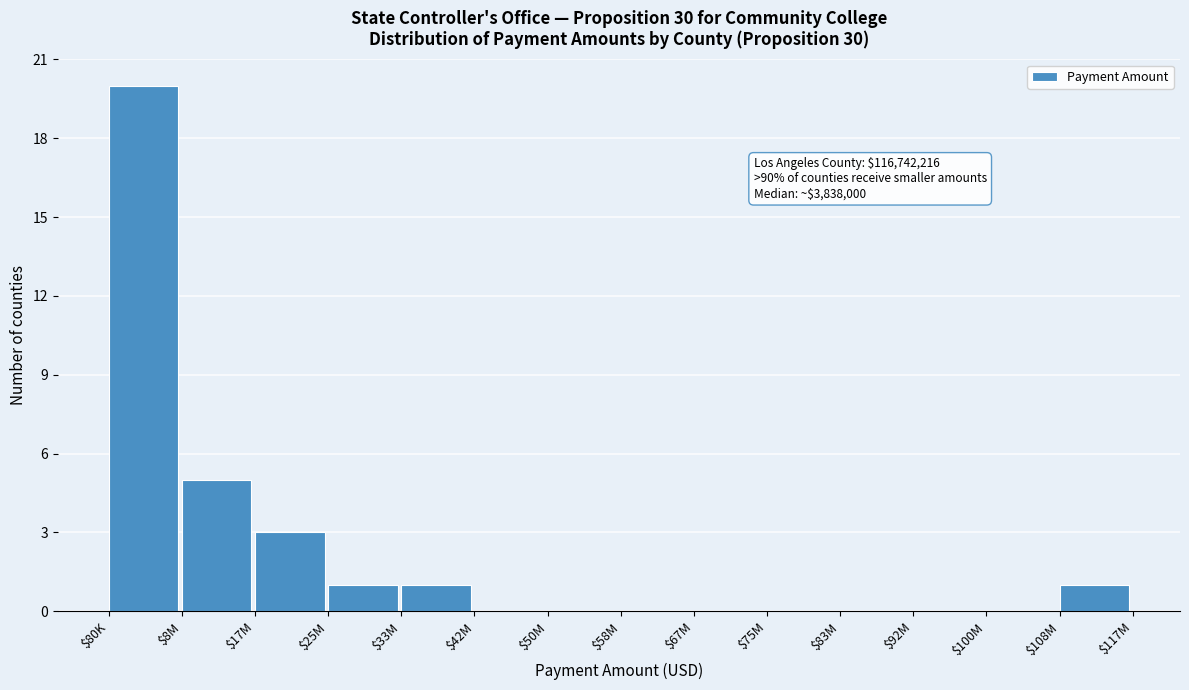

Where is the data nearest to the value 10?

$8M